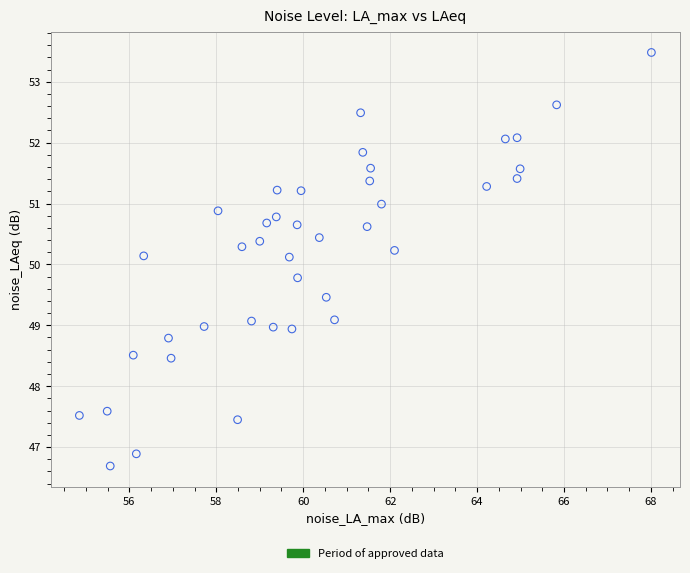

What is the range of X values (max minus min)?

13.2